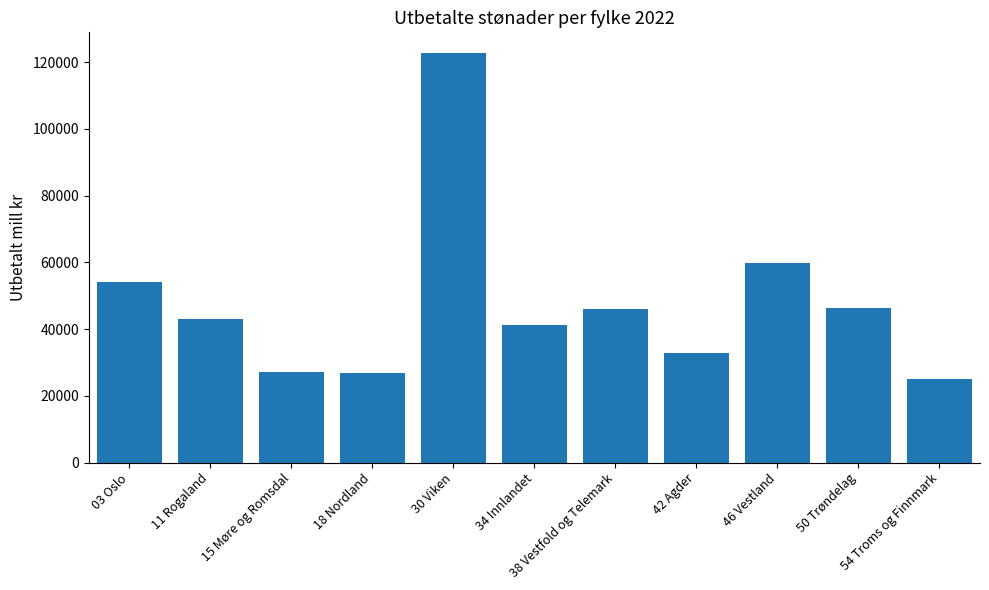

Approximately how many times larger is the value at 50 Trøndelag compared to 34 Innlandet?

1.1